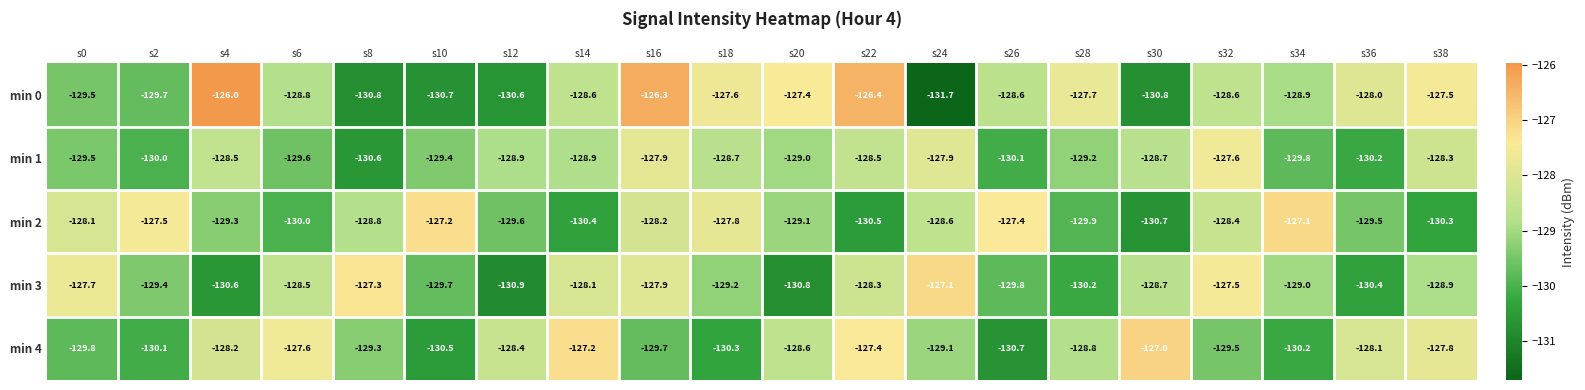

True or false: min 0 has a value of -218.0 at s30.

False